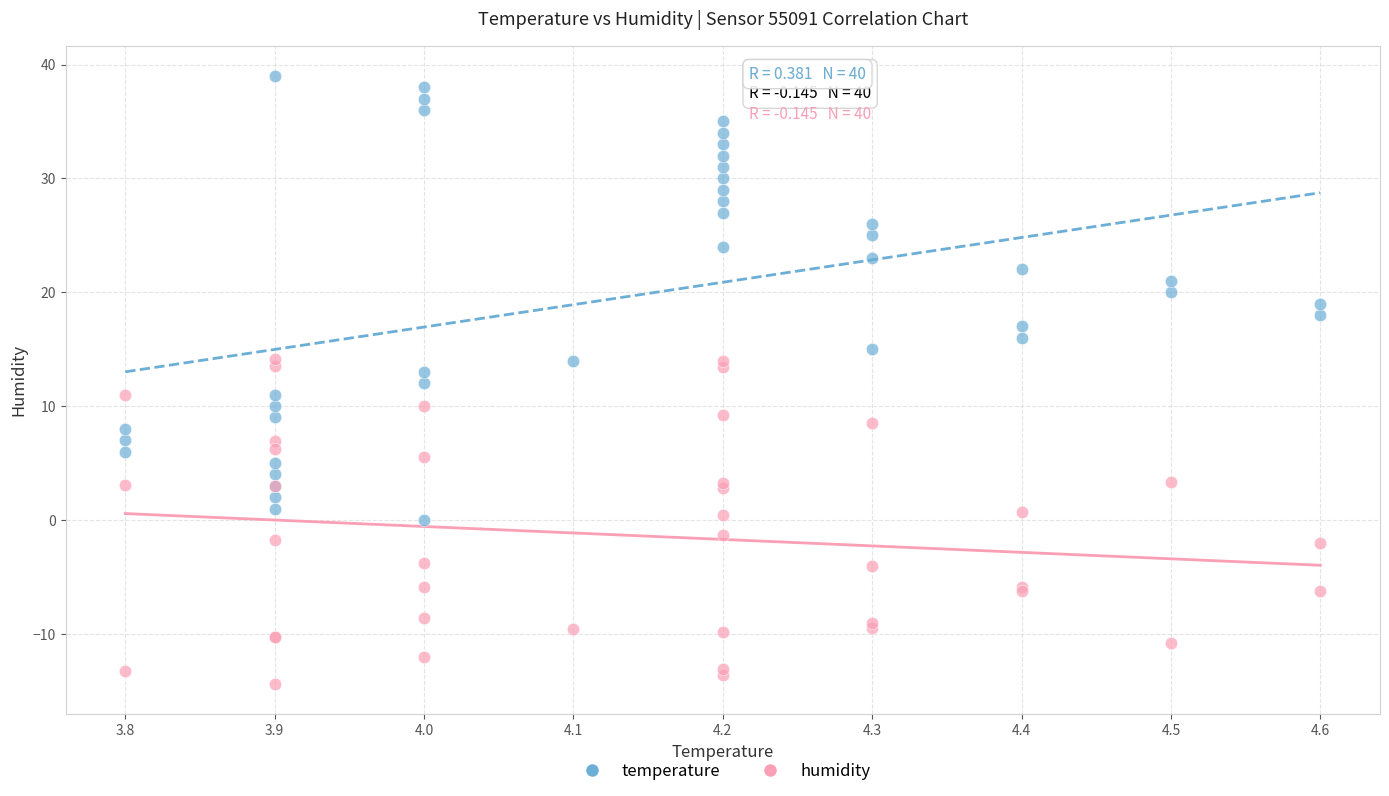

Which series contains the highest Y value?

temperature